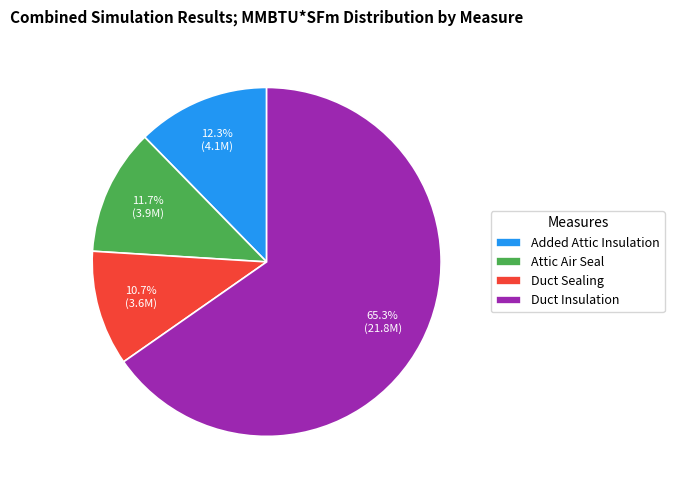

How many segments does this pie chart have?

4